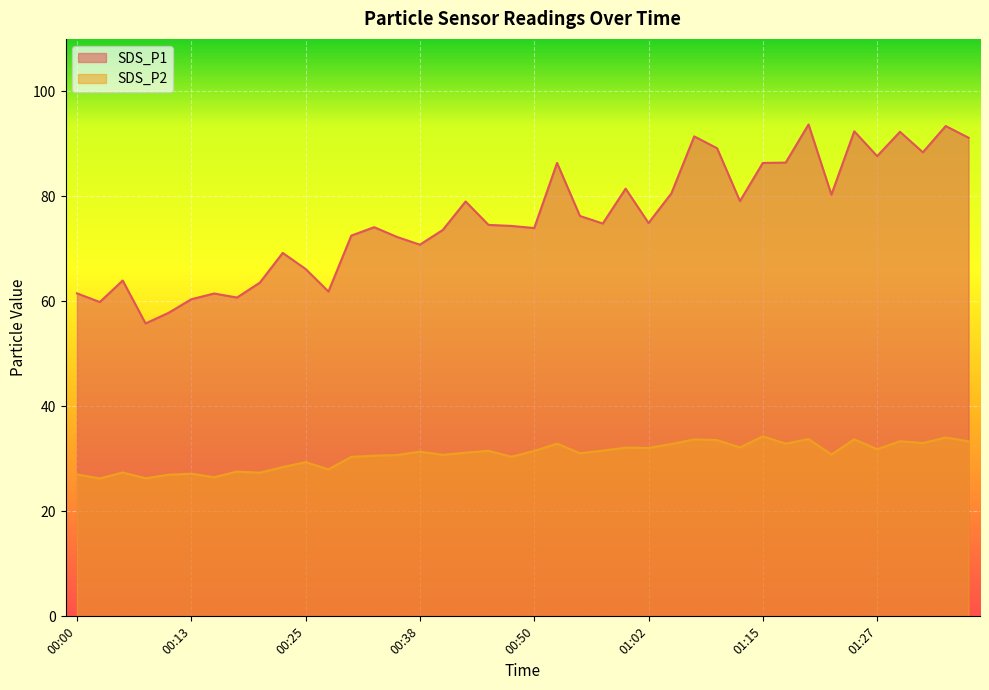

Where is the first local minimum for SDS_P1?

00:03